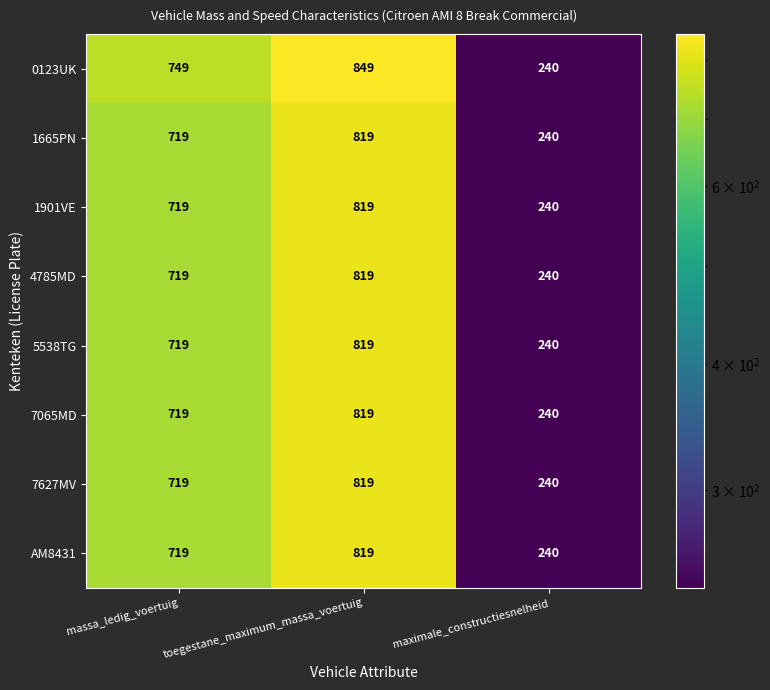

At how many categories does at least one series exceed 320?

2